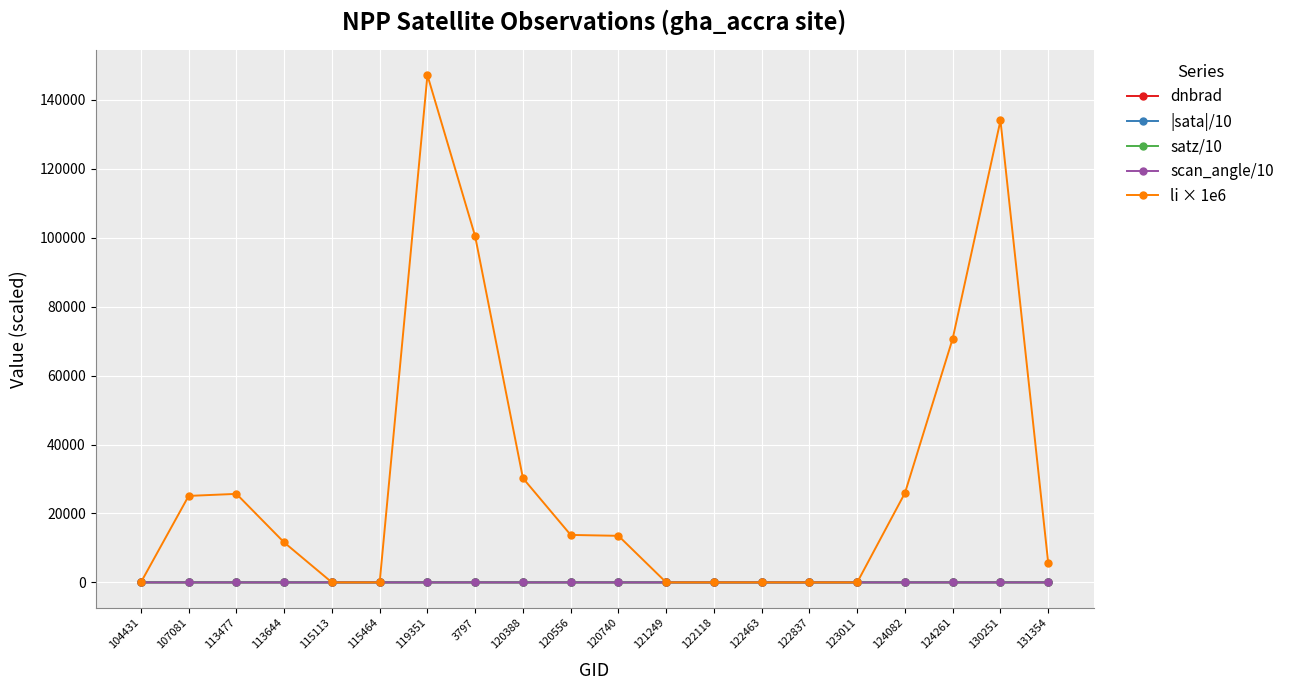

Which series has the largest total across all categories?

li × 1e6